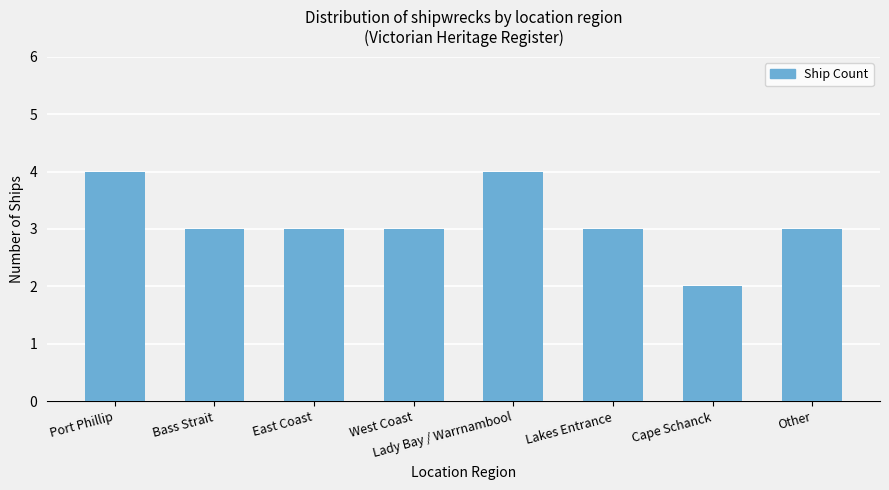

Reading left to right, list all the values displayed in this chart.

Port Phillip=4	Bass Strait=3	East Coast=3	West Coast=3	Lady Bay / Warrnambool=4	Lakes Entrance=3	Cape Schanck=2	Other=3